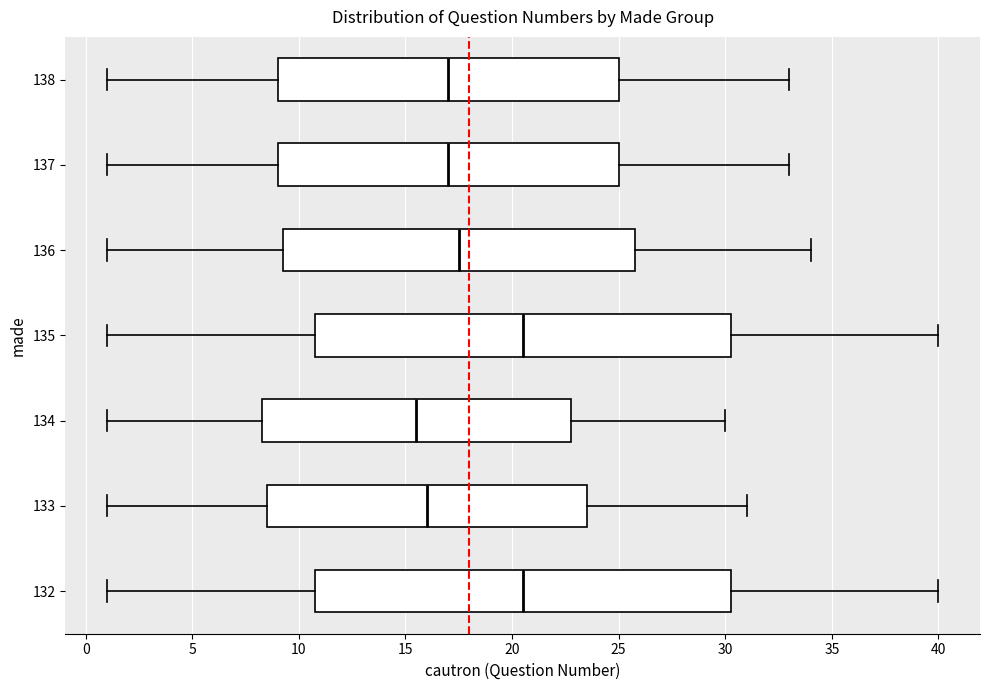

Reading bottom to top, read every box against the x-axis: the position of its median line, the range the box covers, and the ends of its whiskers. The values are not printed on the chart, so give them approximately, as read against the axis.

132: median 20.5, box 11.0 to 30.5, whiskers 1.0 to 40.0
133: median 16.0, box 8.5 to 23.5, whiskers 1.0 to 31.0
134: median 15.5, box 8.5 to 23.0, whiskers 1.0 to 30.0
135: median 20.5, box 11.0 to 30.5, whiskers 1.0 to 40.0
136: median 17.5, box 9.5 to 26.0, whiskers 1.0 to 34.0
137: median 17.0, box 9.0 to 25.0, whiskers 1.0 to 33.0
138: median 17.0, box 9.0 to 25.0, whiskers 1.0 to 33.0